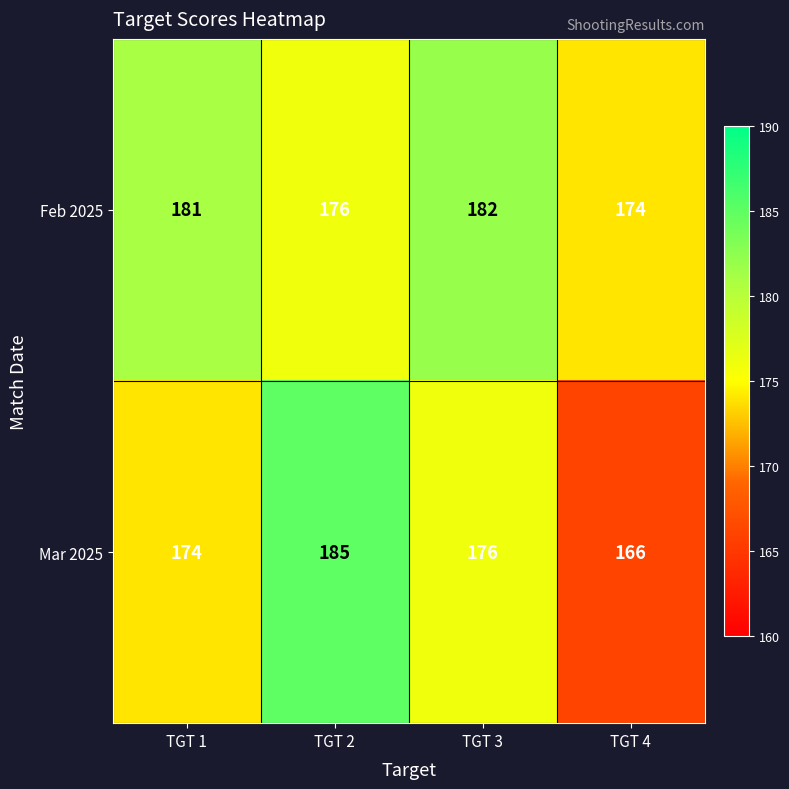

What is the spread (max minus min) of values at TGT 1?

7